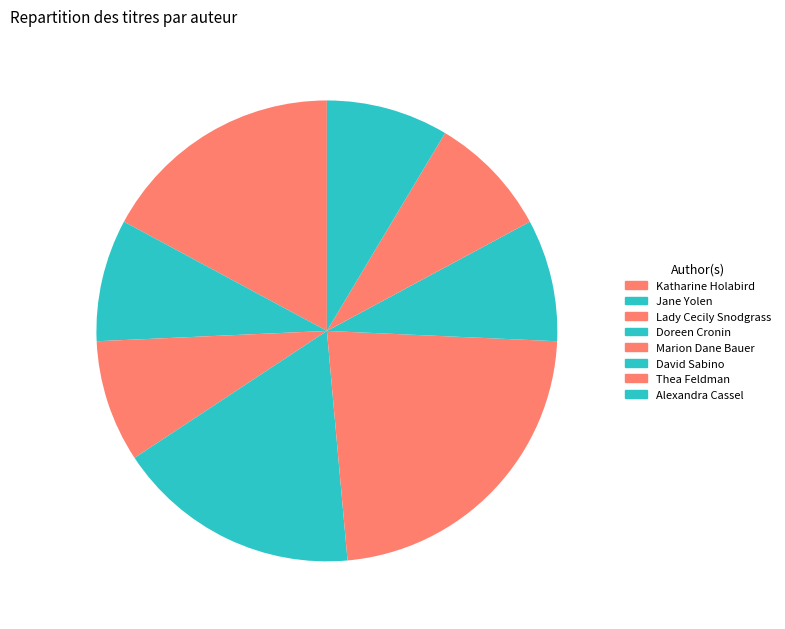

Which slice is the largest?

Marion Dane Bauer